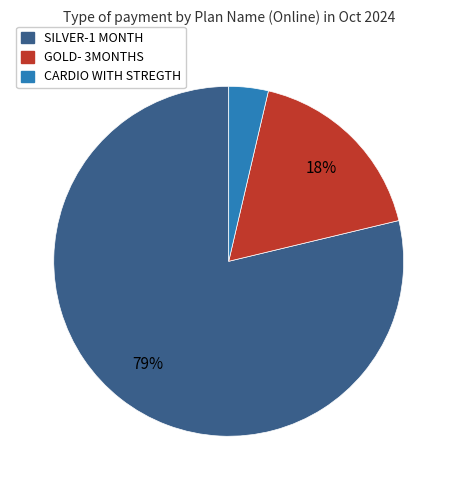

Does any single category account for the majority?

Yes